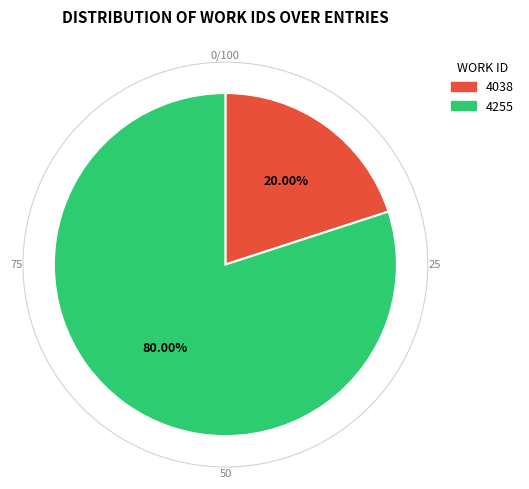

Is there any slice that represents more than half of the pie?

Yes